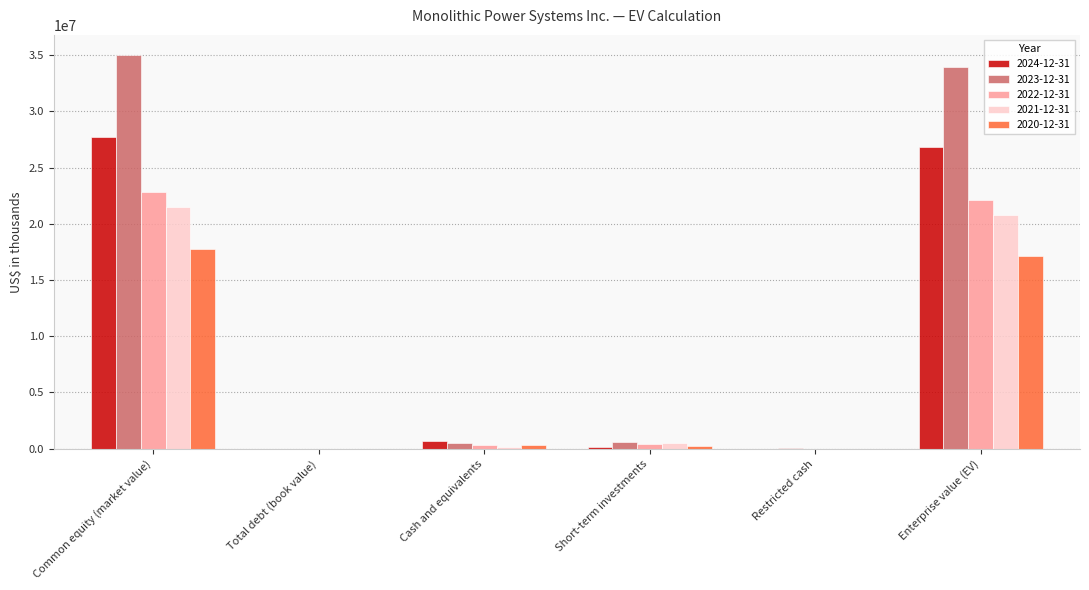

At which category is the sum across all series the highest?

Common equity (market value)